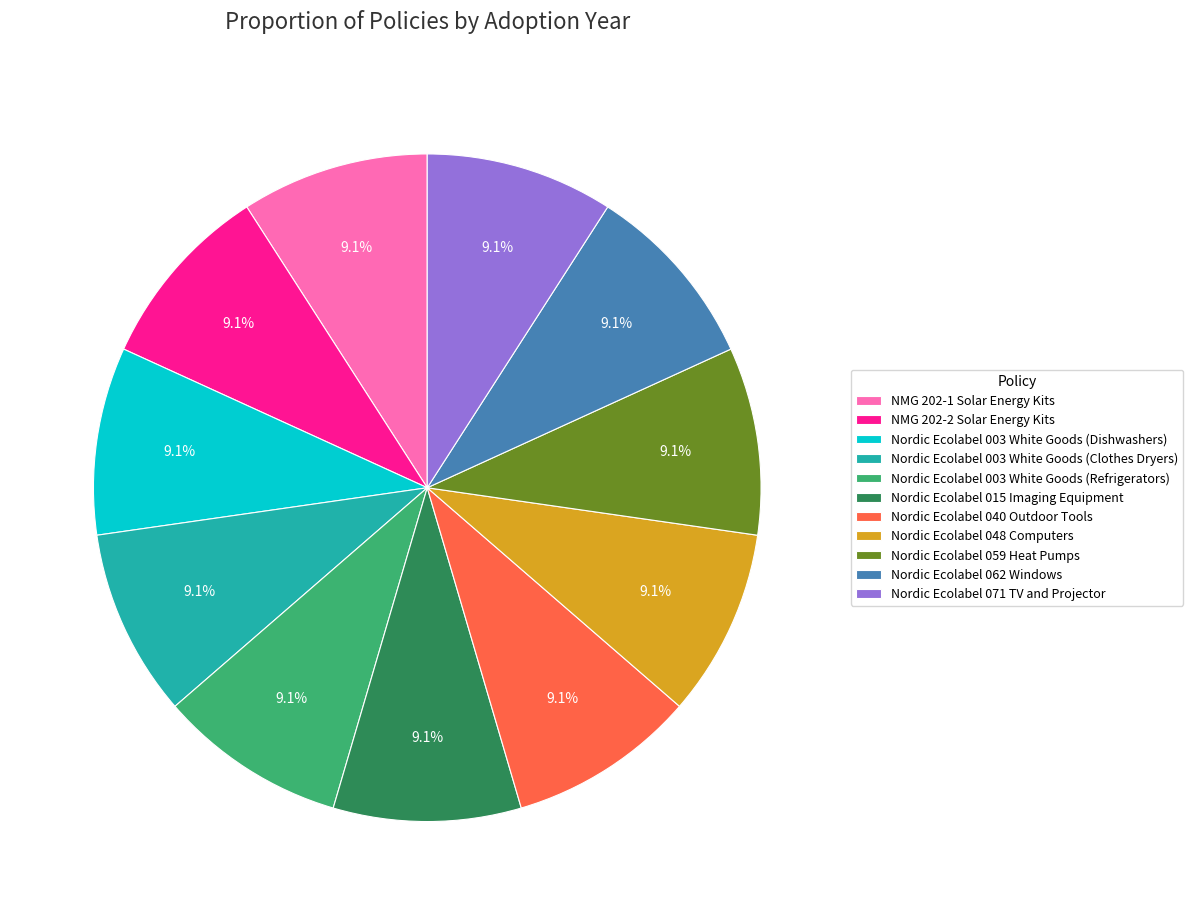

Approximately how many times larger is the value at Nordic Ecolabel 003 White Goods (Refrigerators) compared to Nordic Ecolabel 062 Windows?

1.0